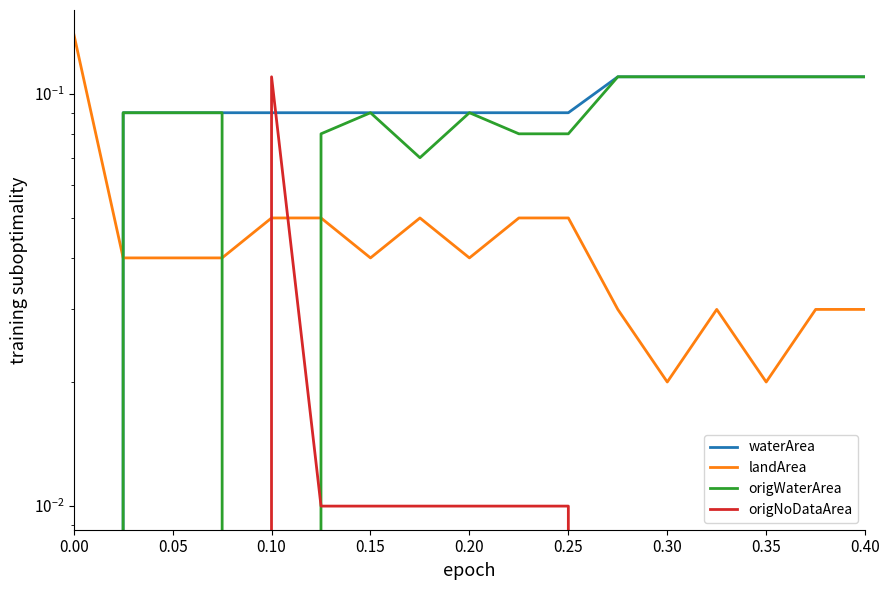

Read the origWaterArea value at 0.25.

0.1